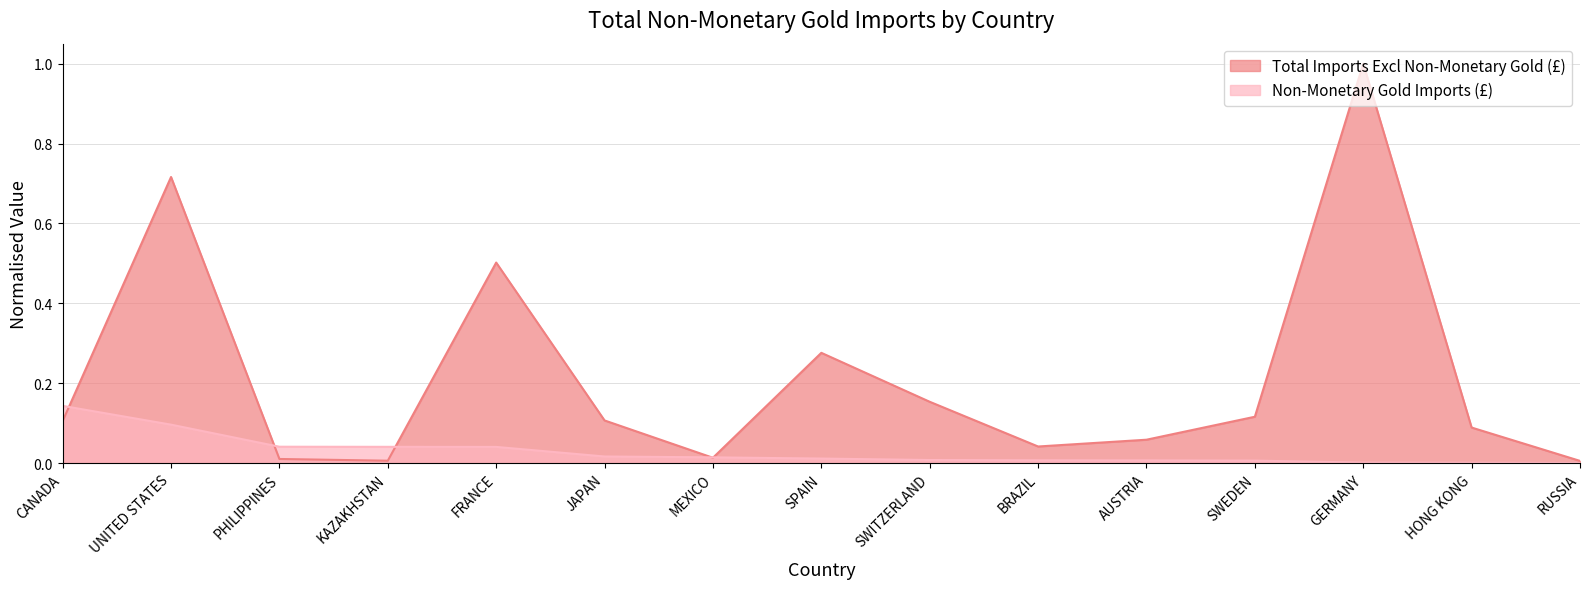

What is the label of the 9th point from the right?

MEXICO